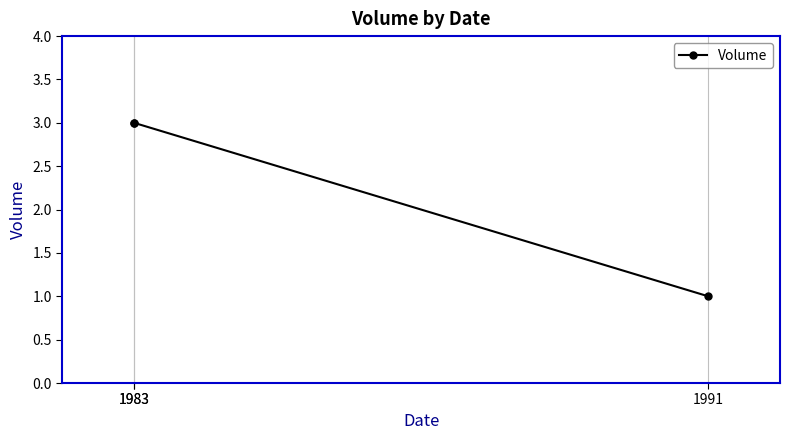

How many lines are shown in the chart?

1